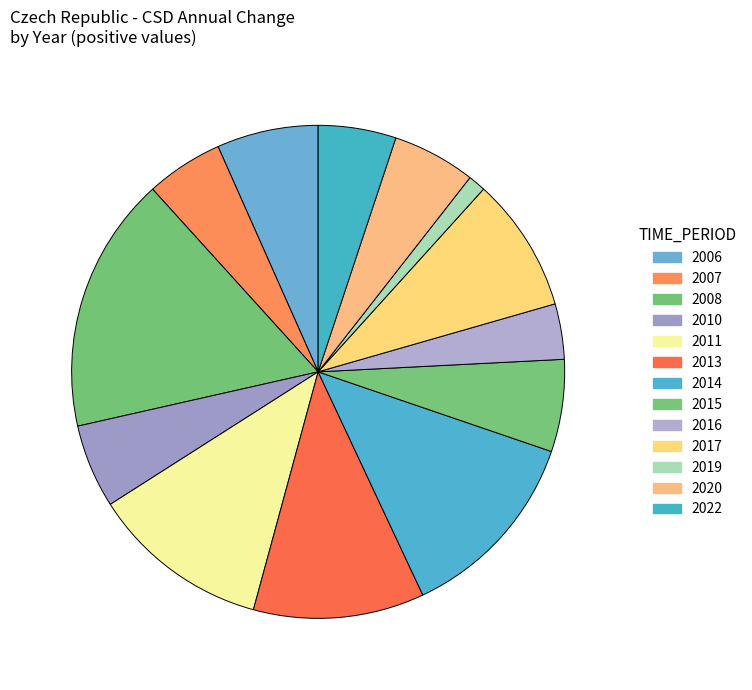

What percentage is the 2007 slice, to the nearest percent?

5%